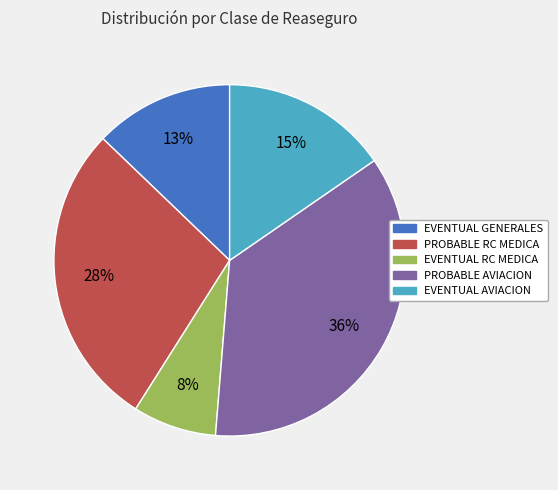

To the nearest percent, what is the combined percentage of PROBABLE RC MEDICA and EVENTUAL GENERALES?

41%